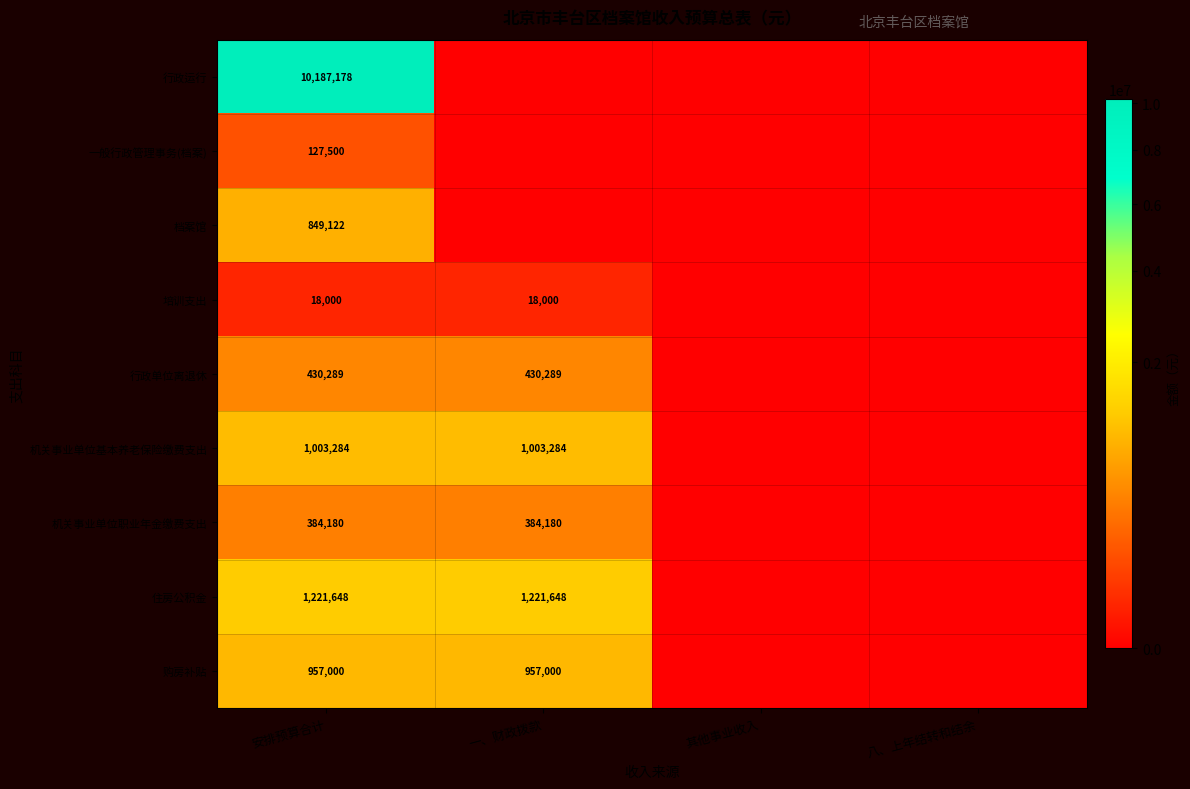

Which label corresponds to the largest value in the chart?

安排预算合计